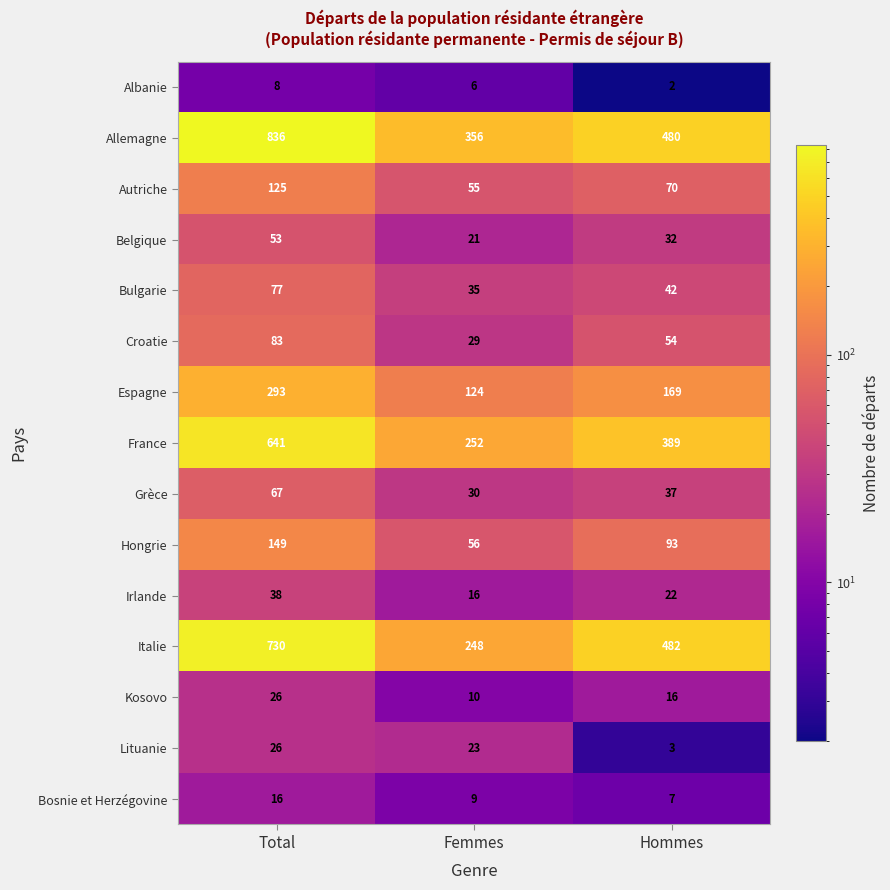

True or false: Bulgarie has a value of 42 at Hommes.

True